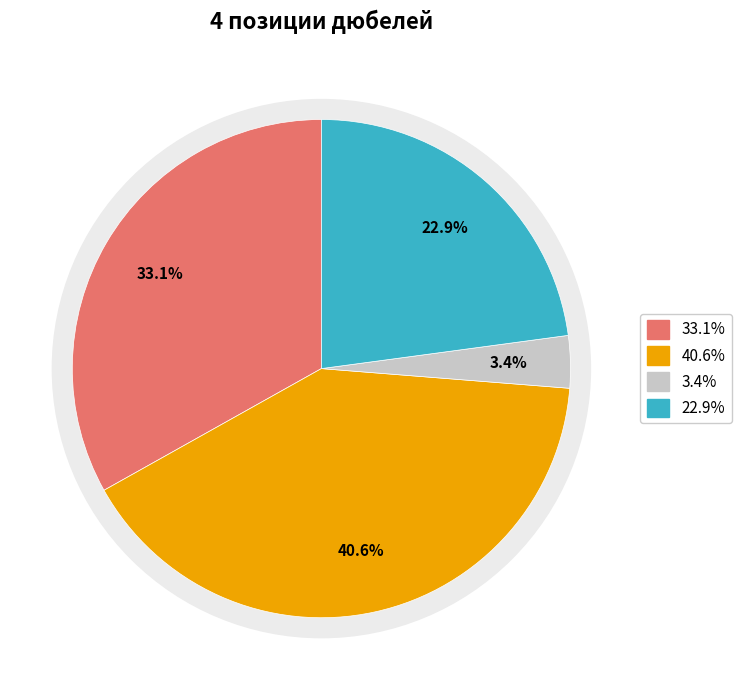

To the nearest percent, what is the combined percentage of 1402-0852-4 and KR-01-3612-007?

37%